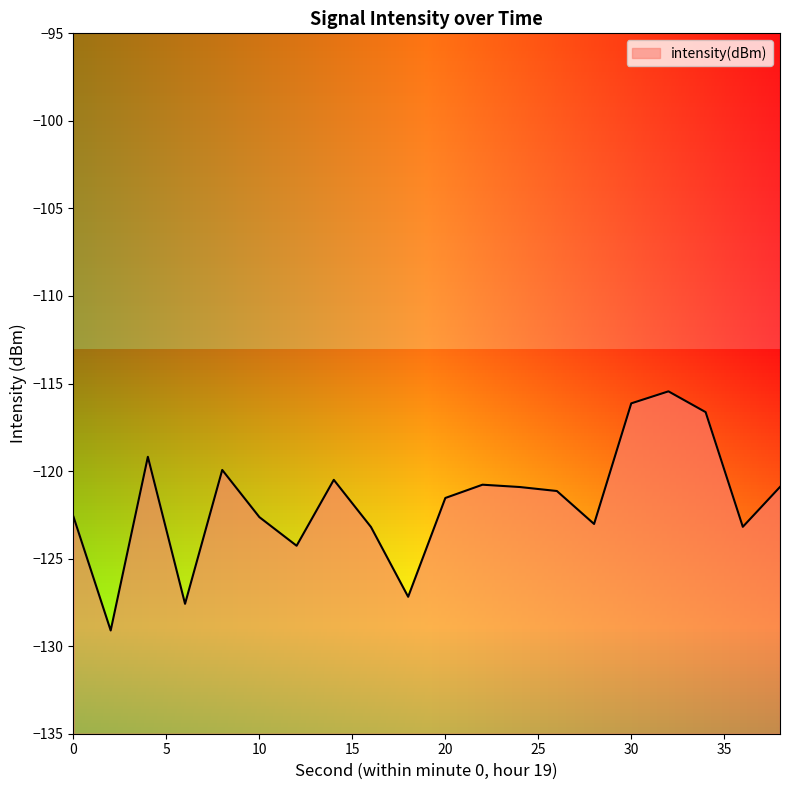

Reading left to right, transcribe all the data shown in this chart.

-122.6	-129.1	-119.2	-127.6	-119.9	-122.6	-124.3	-120.5	-123.2	-127.2	-121.5	-120.8	-120.9	-121.1	-123.0	-116.1	-115.4	-116.6	-123.2	-120.9